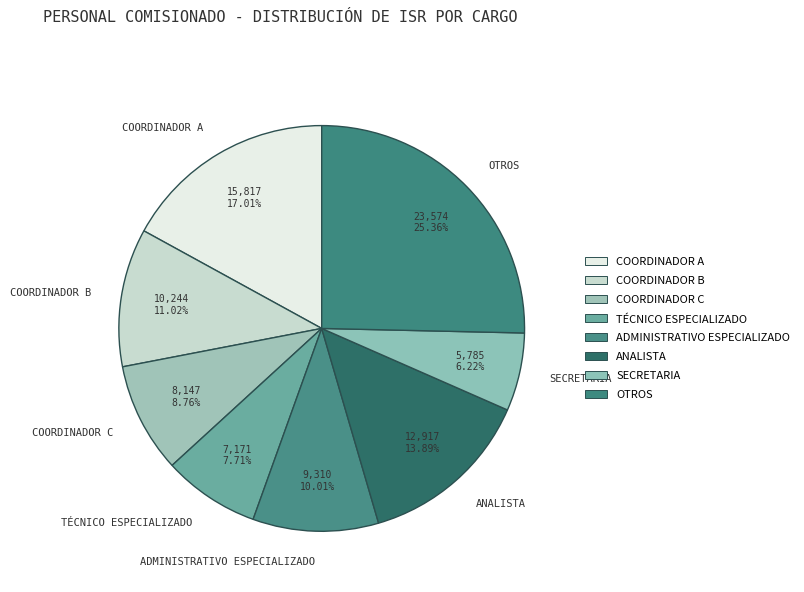

Approximately how many times larger is the value at COORDINADOR A compared to OTROS?

0.7